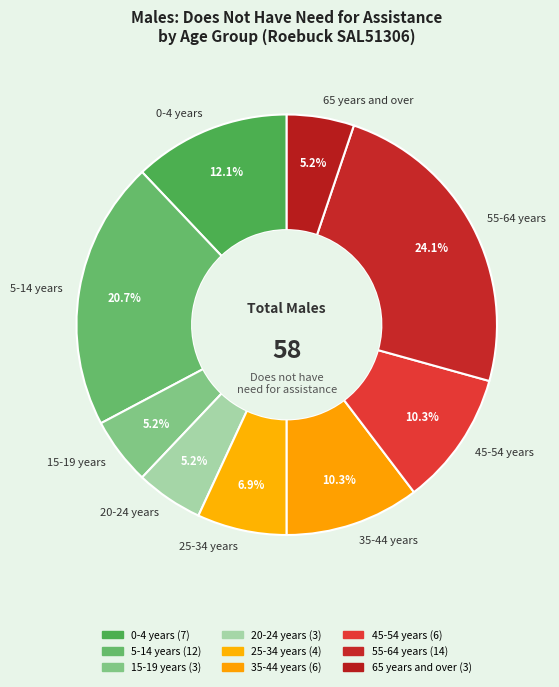

Does any single category account for the majority?

No